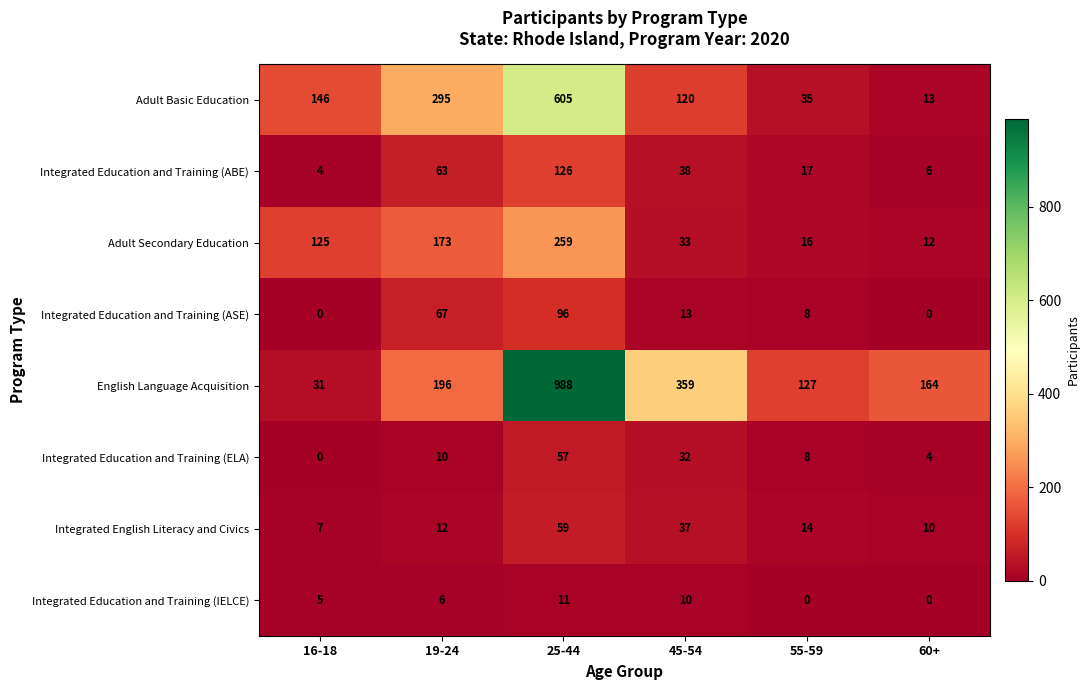

What is the difference between the second highest and second lowest values in the Integrated Education and Training (ABE) series?

57